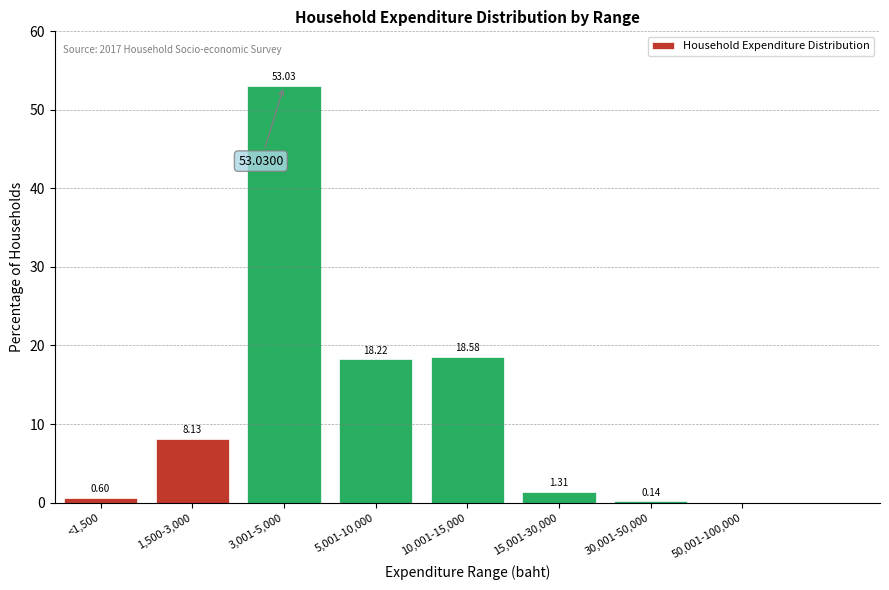

What is the sum of all values?

100.0